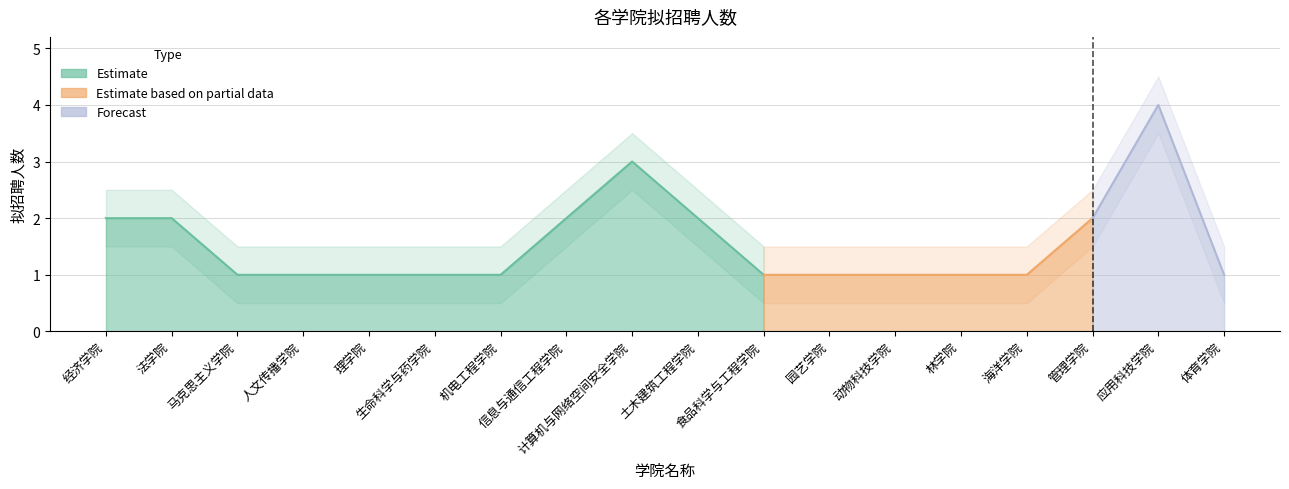

The chart shows a value of 0 at 机电工程学院. True or false?

False